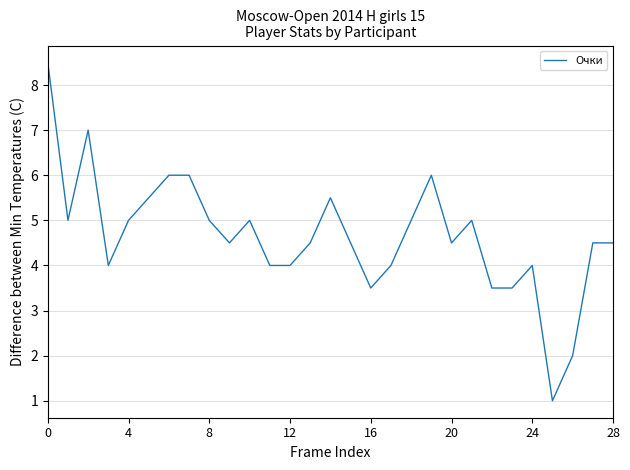

What is the maximum value shown in the chart?

8.5